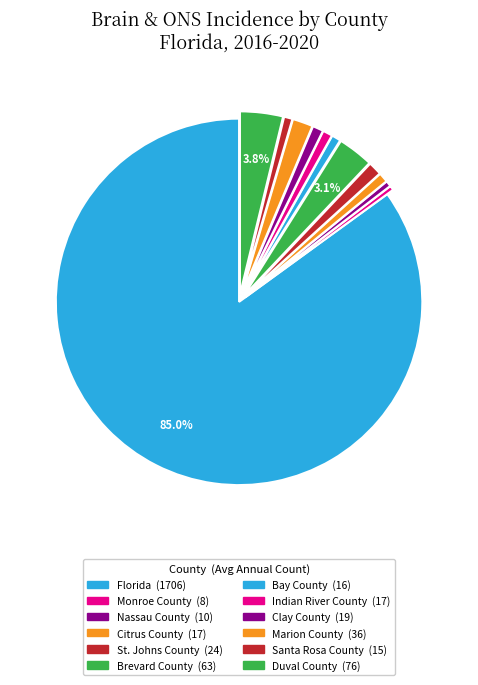

Do Clay County and Duval County together represent more than half of the pie?

No